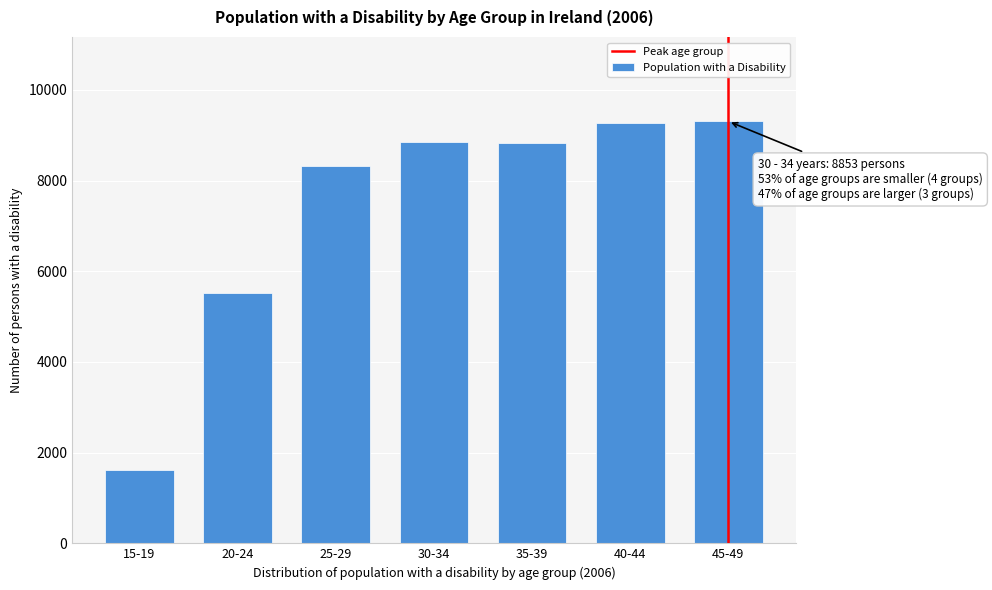

Between 45-49 and 15-19, which is larger?

45-49